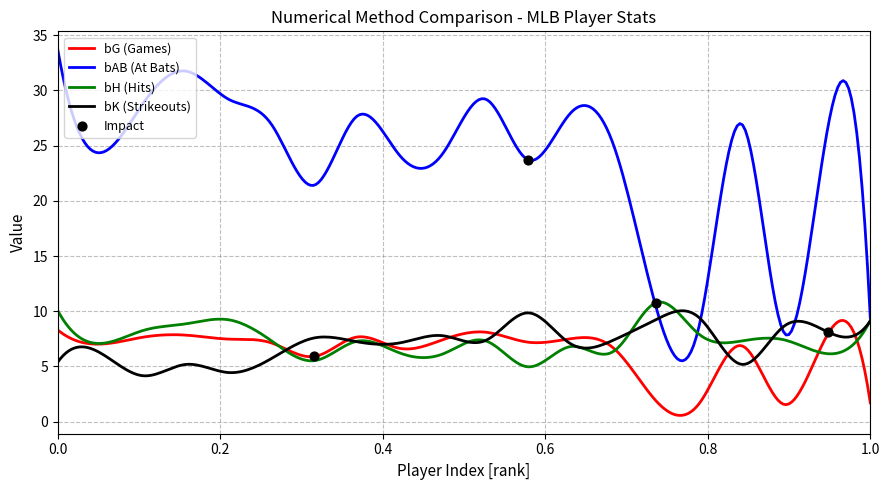

Which series contains the lowest Y value?

bG